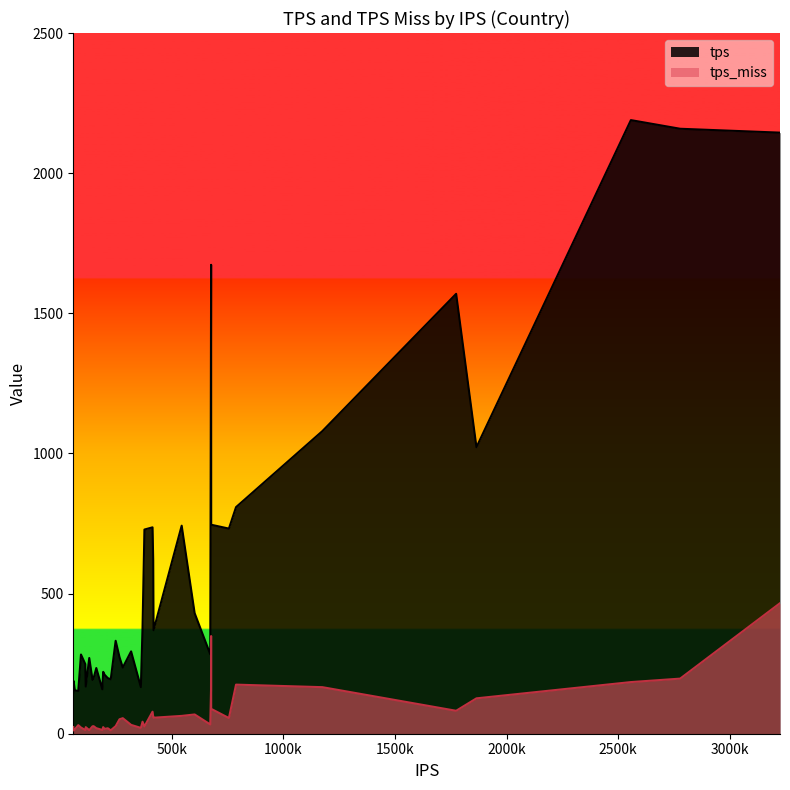

What is the maximum value for tps_miss?

465.8